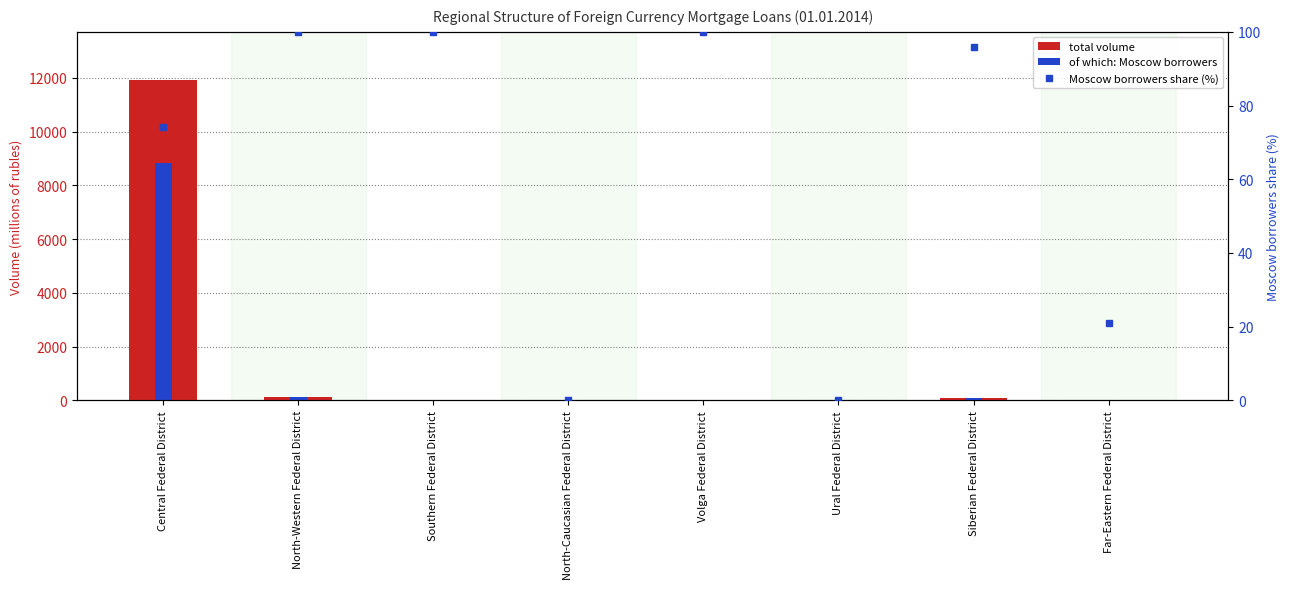

What is the difference between the maximum and second lowest values in the total volume series?

11923.0